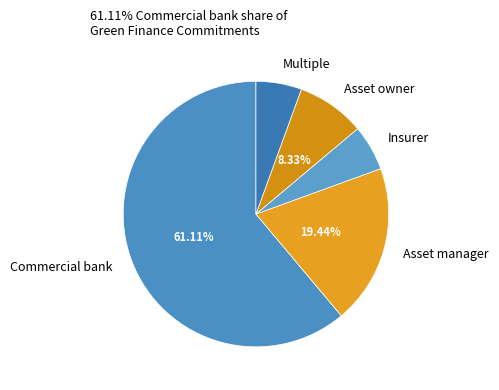

Combined, do Asset owner and Insurer account for over 50%?

No